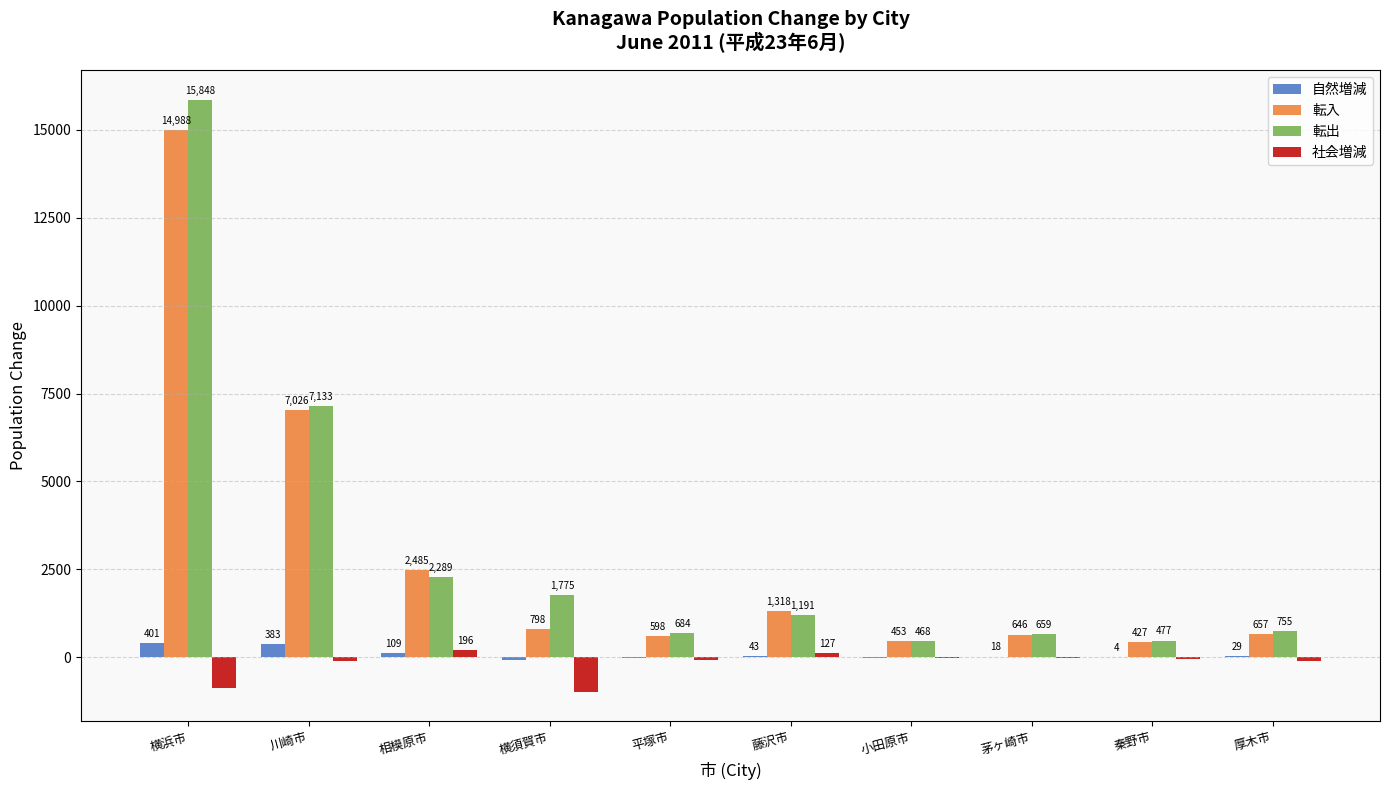

Where does the 転入 series first go above 798?

横浜市